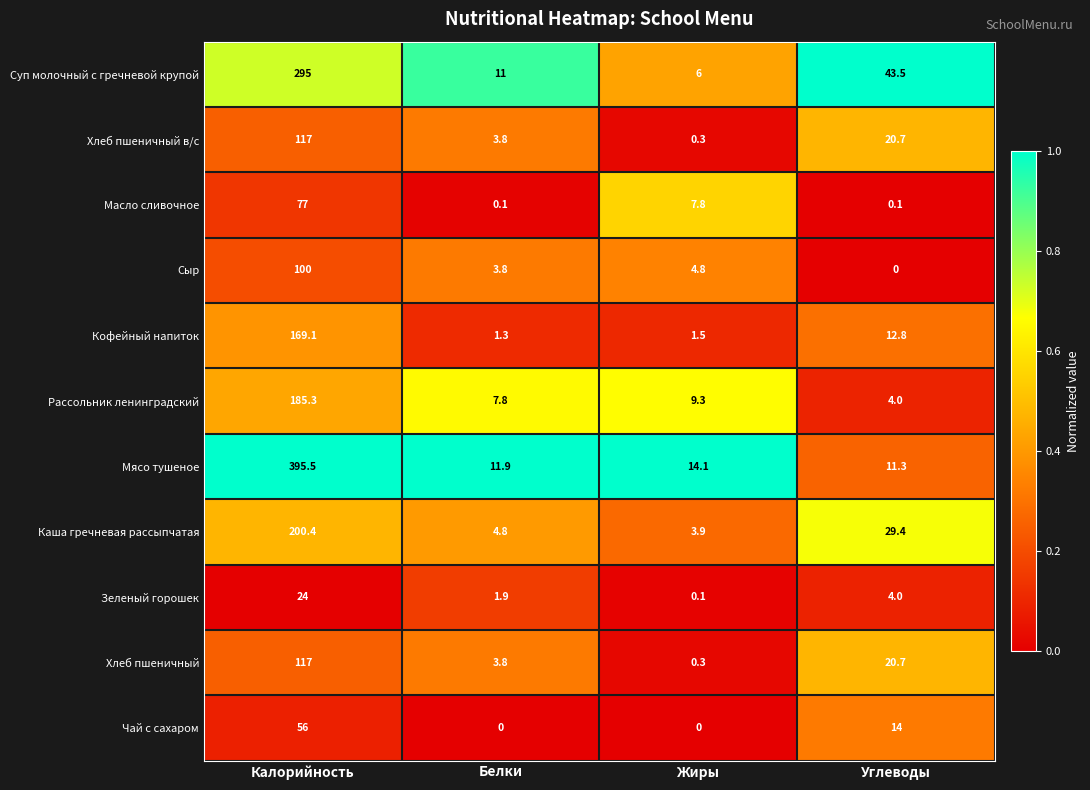

Which series has the widest spread of values?

Мясо тушеное